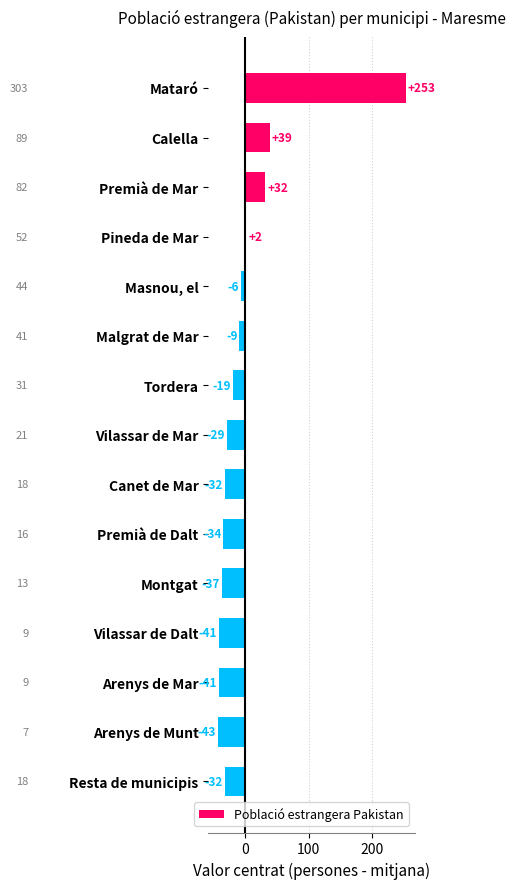

How many bars are there in total?

15